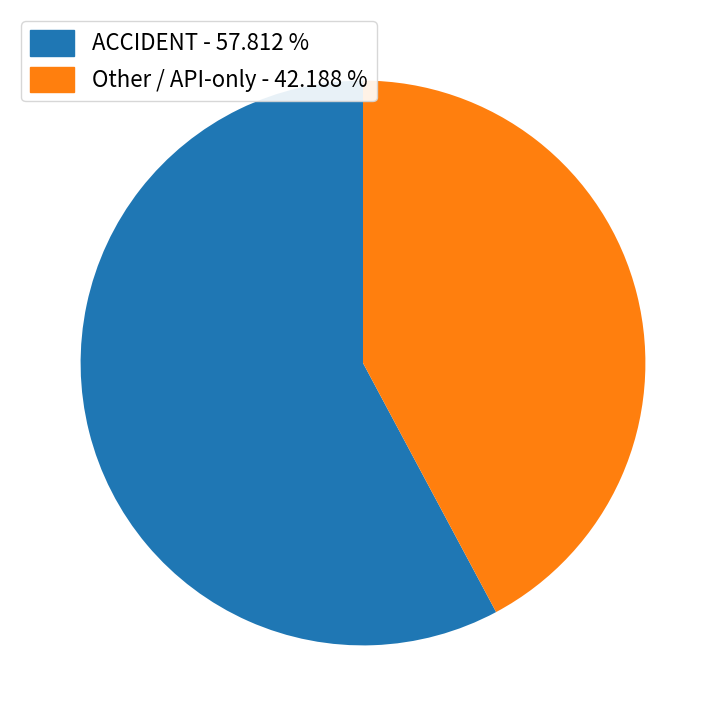

How many segments does this pie chart have?

2